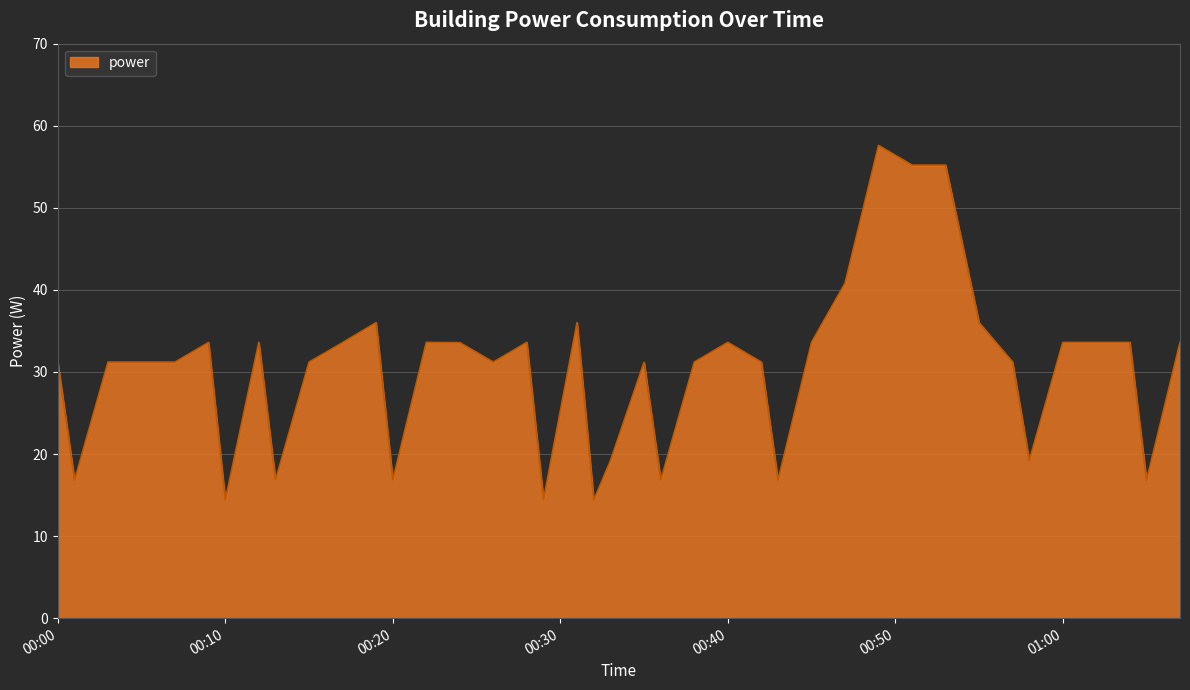

What is the minimum value shown in the chart?

14.4